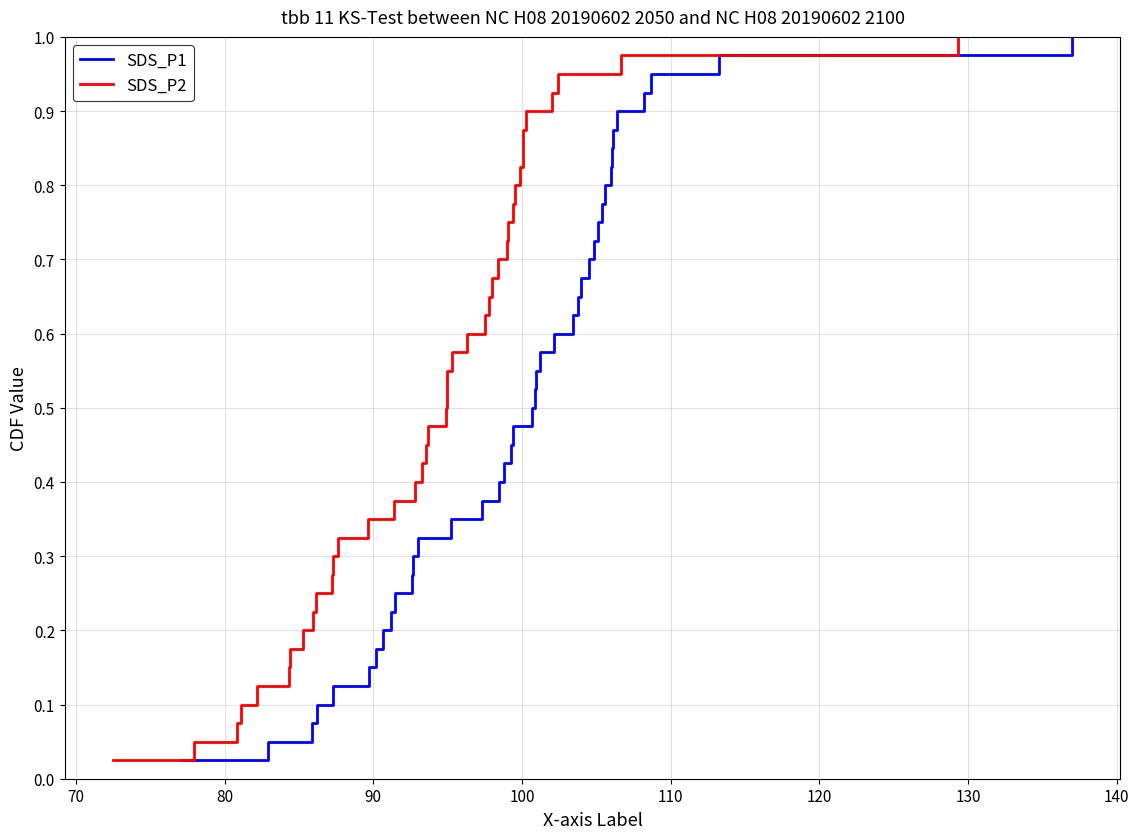

The SDS_P2 series shows 0.3 at 23. True or false?

False